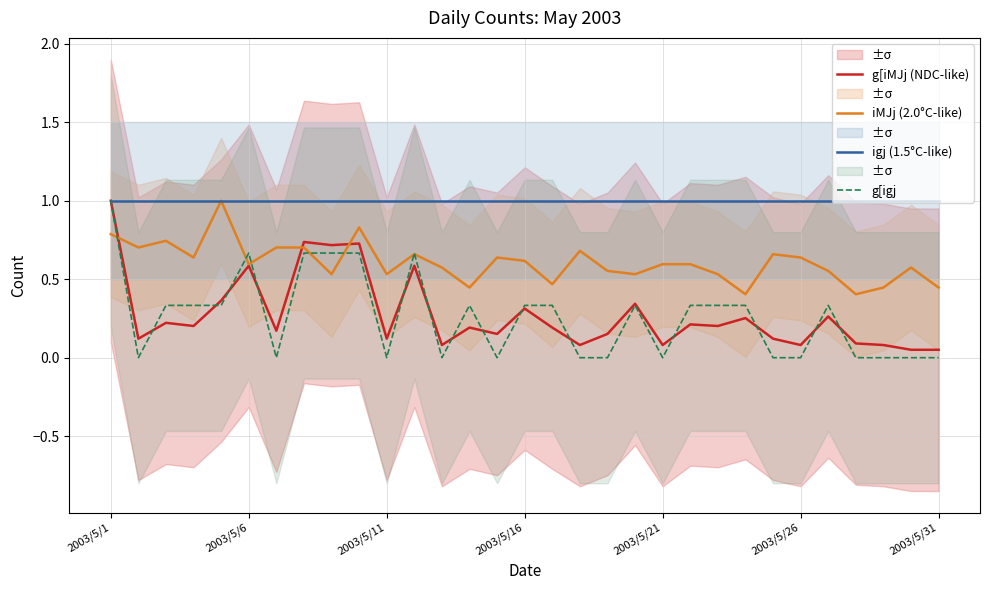

True or false: iMJj (2.0°C-like) has more than 2 points higher than both neighbors.

True